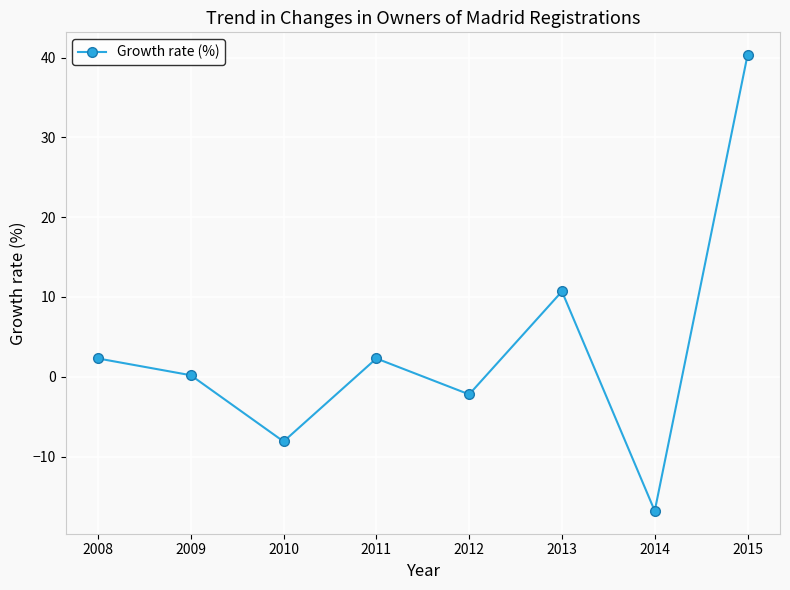

Is this an area chart (filled region under the line)?

No